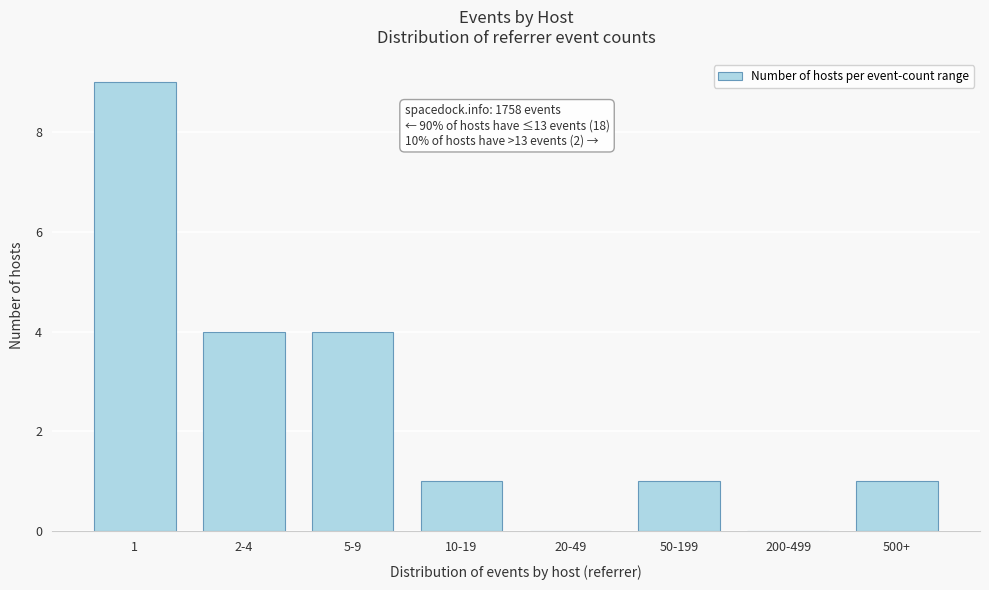

Reading right to left, extract all data points from this chart.

500+=1	200-499=0	50-199=1	20-49=0	10-19=1	5-9=4	2-4=4	1=9